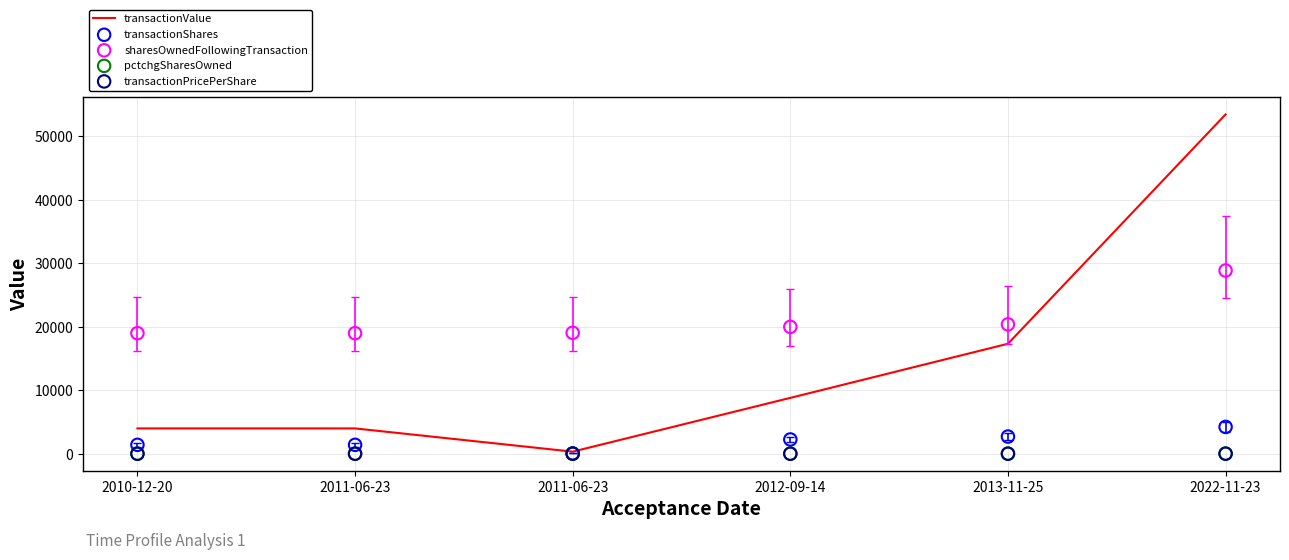

Which series reaches the minimum Y coordinate?

pctchgSharesOwned